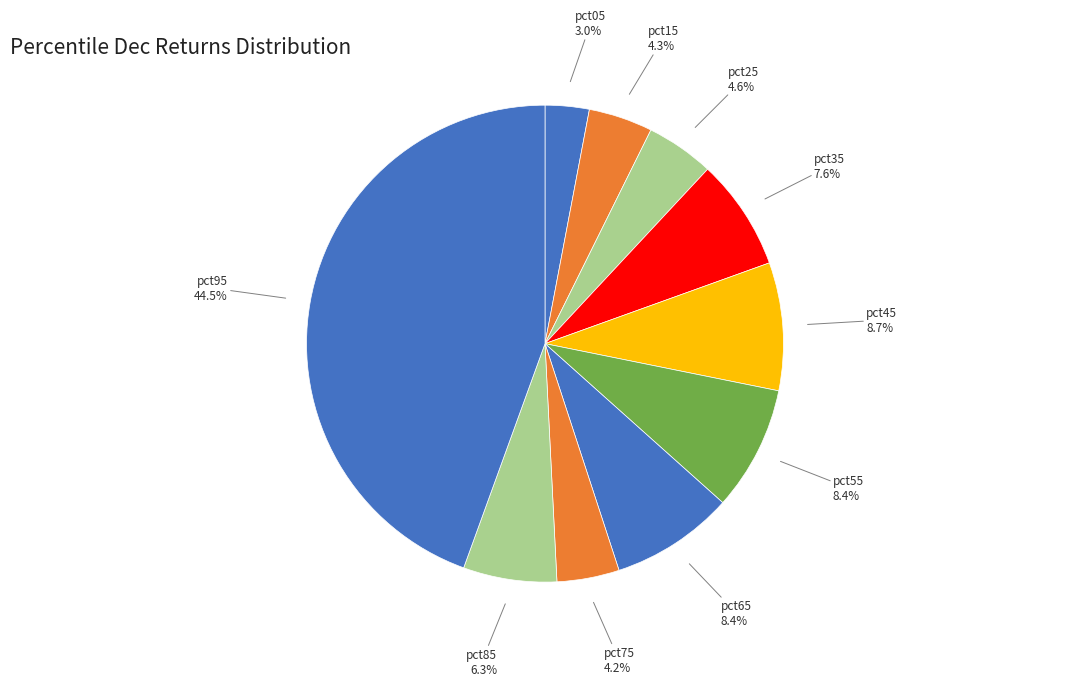

To the nearest percent, what is the average slice percentage?

10%